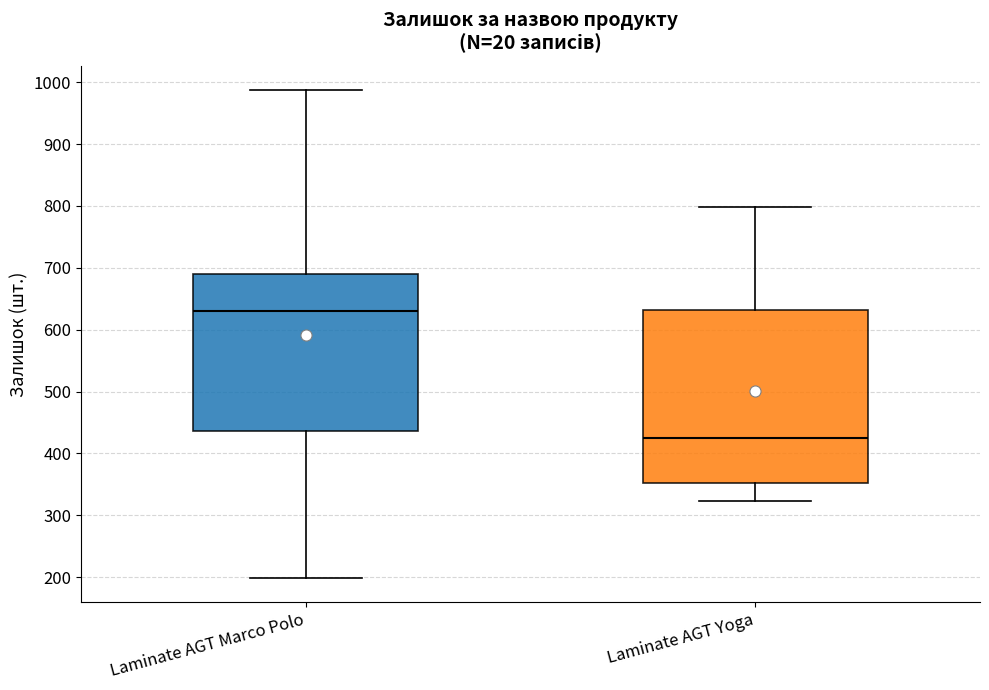

Comparing the boxes themselves (not the whiskers), which one is the tallest?

Laminate AGT Yoga